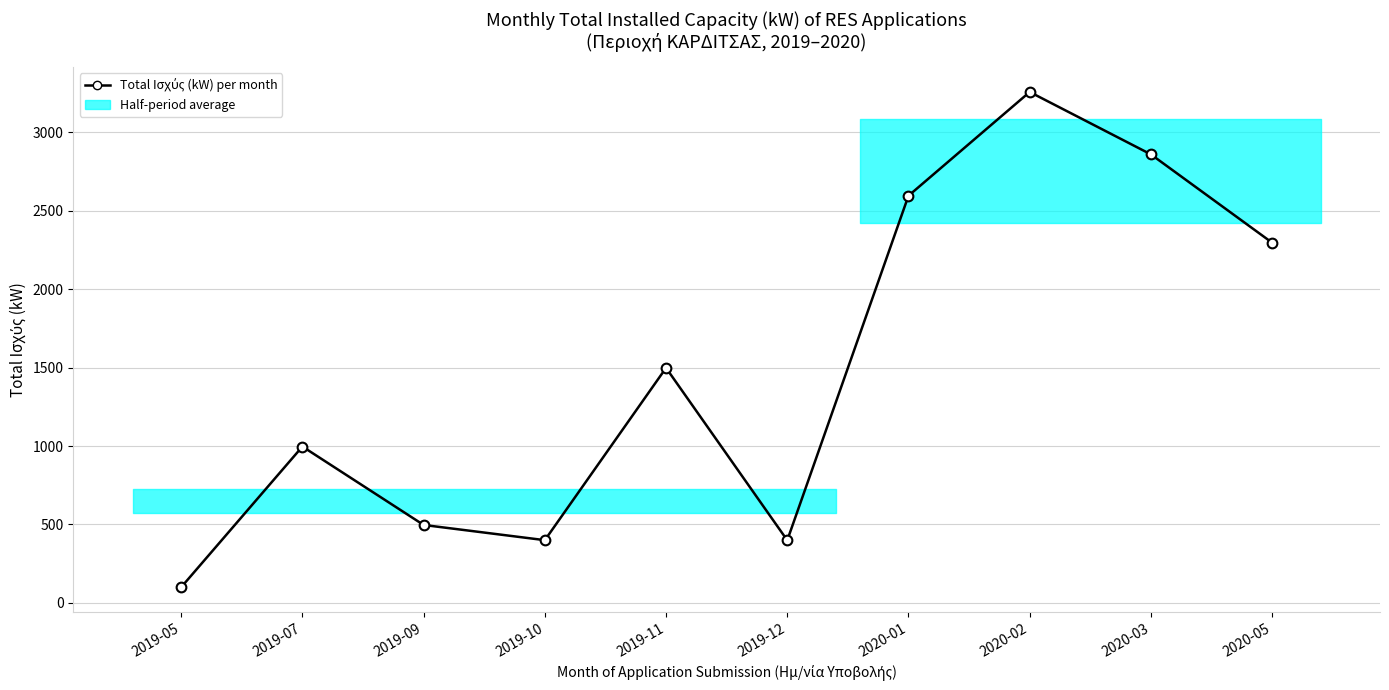

Is it true that the value at 2020-02 is 3257.3?

True